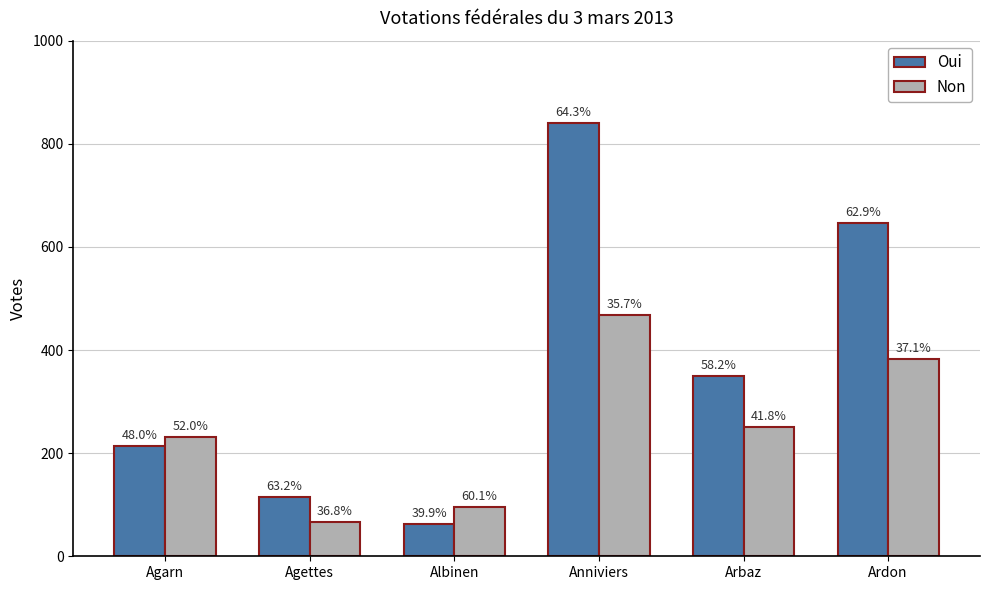

What are all the series names shown in the legend?

Oui, Non